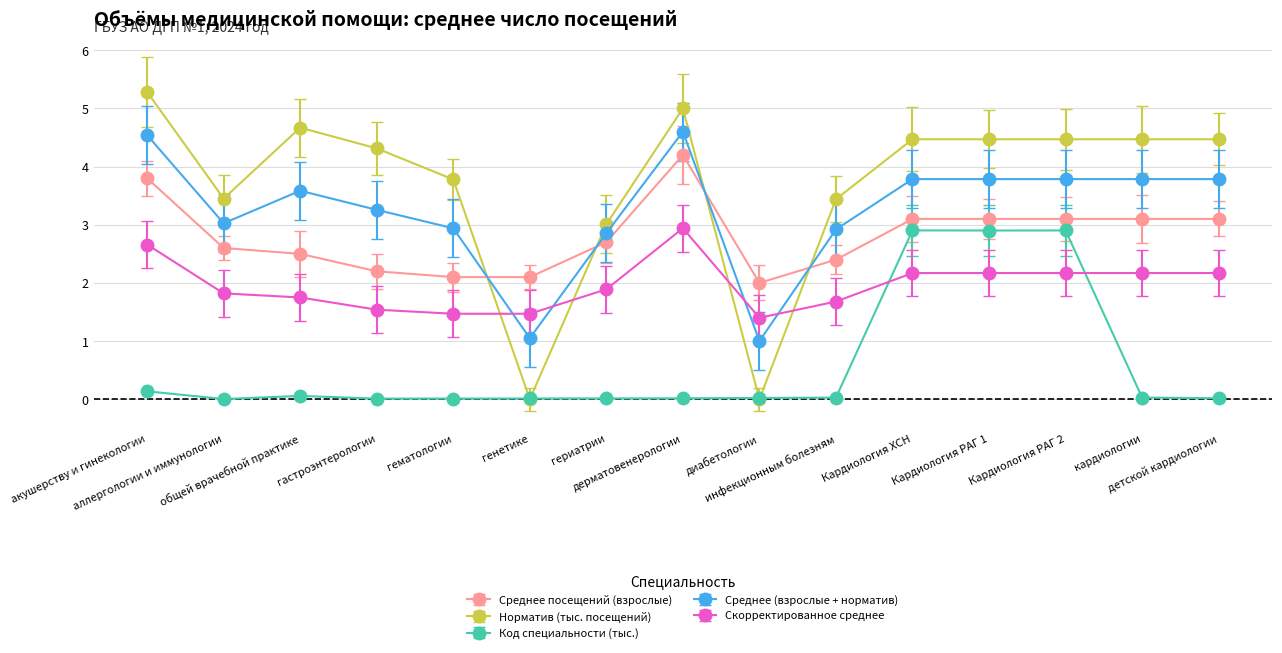

What is the greatest value displayed?

5.3